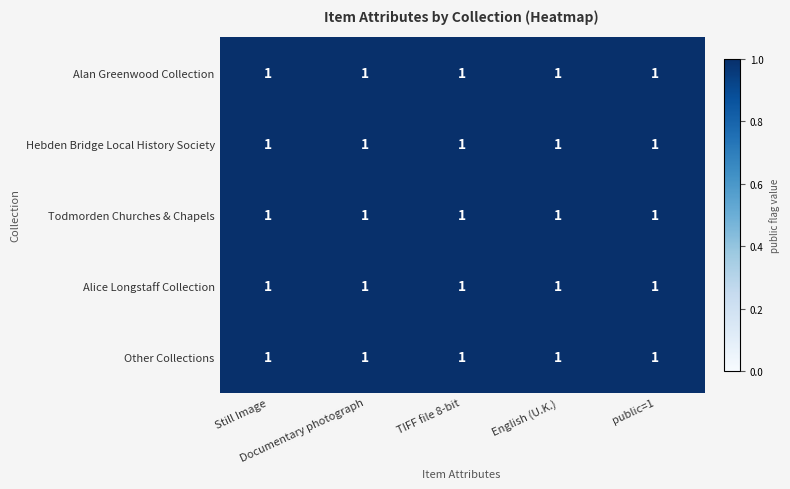

The Hebden Bridge Local History Society series shows 1 at English (U.K.). True or false?

True